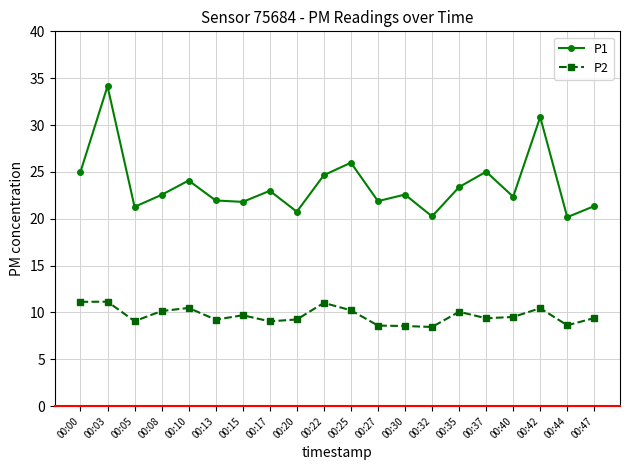

The value of P1 at 00:27 is 28.6. True or false?

False